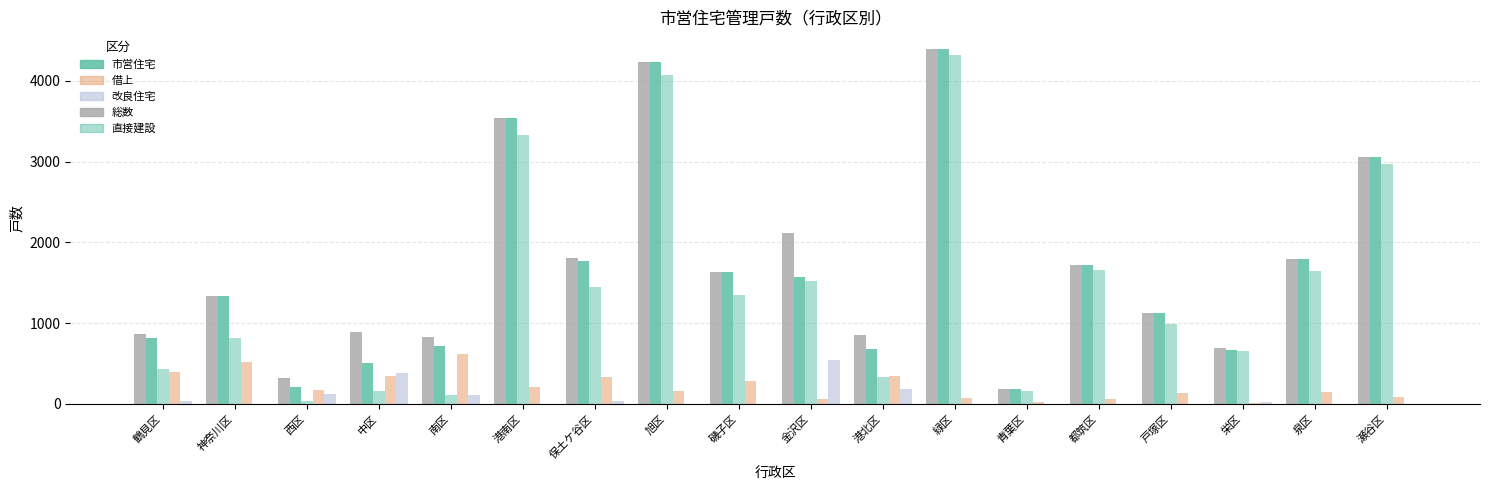

How many categories are shown in the chart?

18